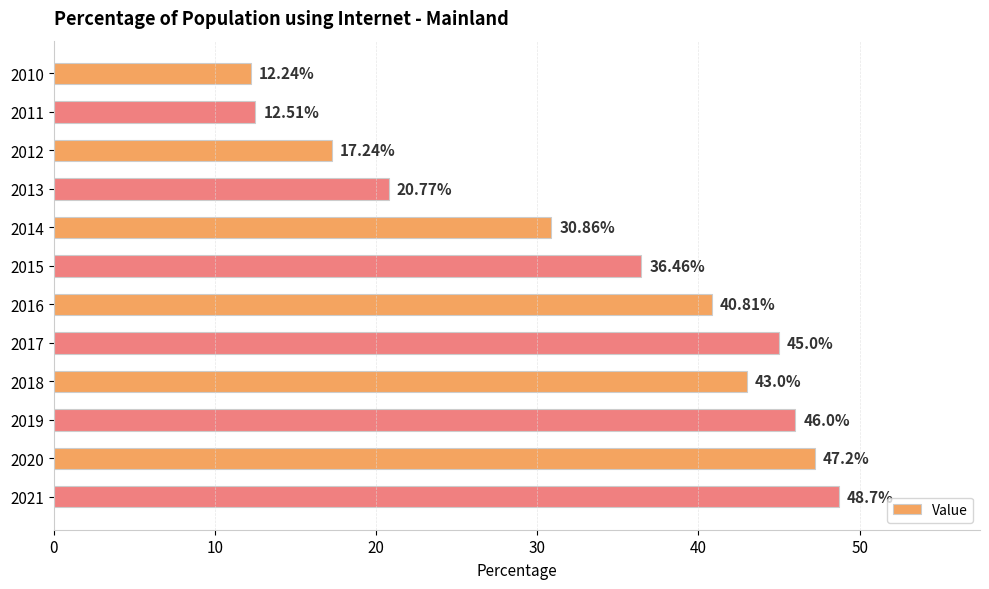

Approximately how many times larger is the value at 2016 compared to 2021?

0.8